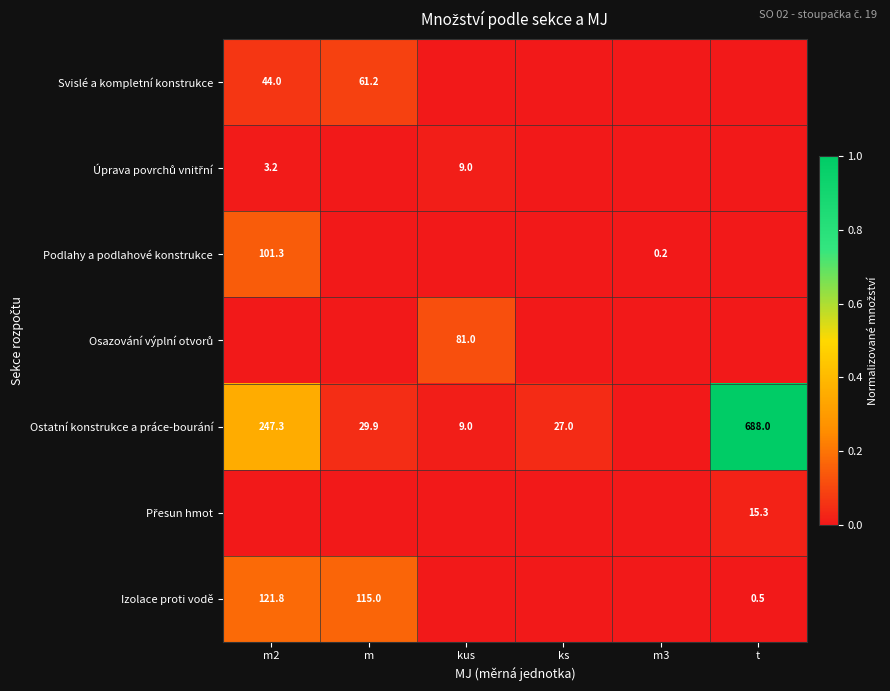

Which category has the highest value across all series?

t